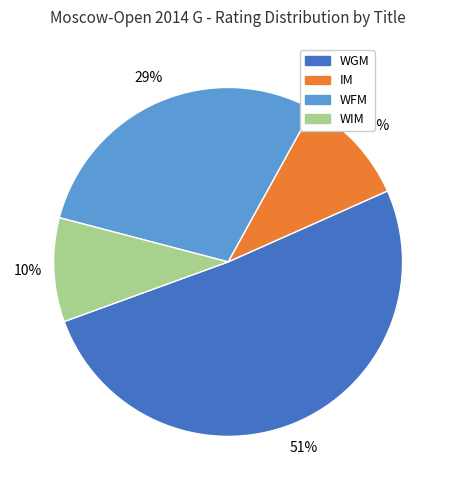

To the nearest percent, what percentage of the pie is WIM?

10%